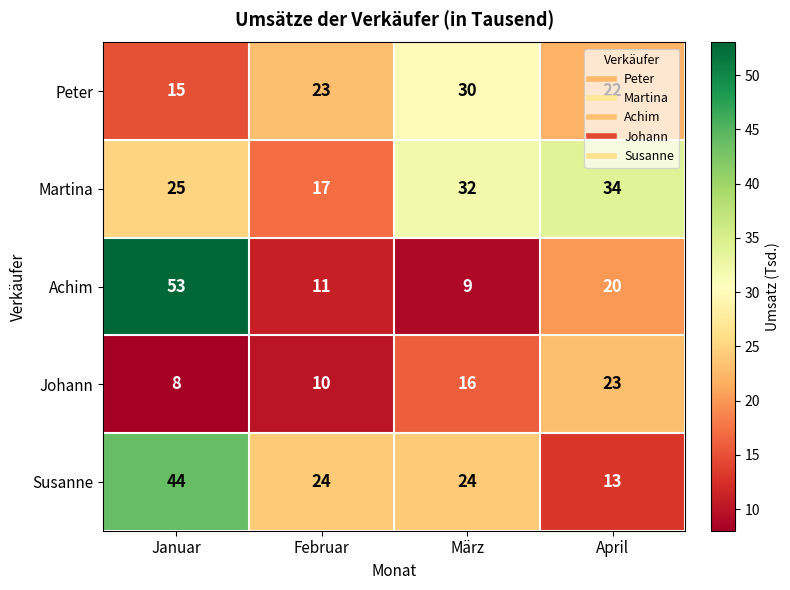

What is the sum of the Johann values at Januar and März?

24